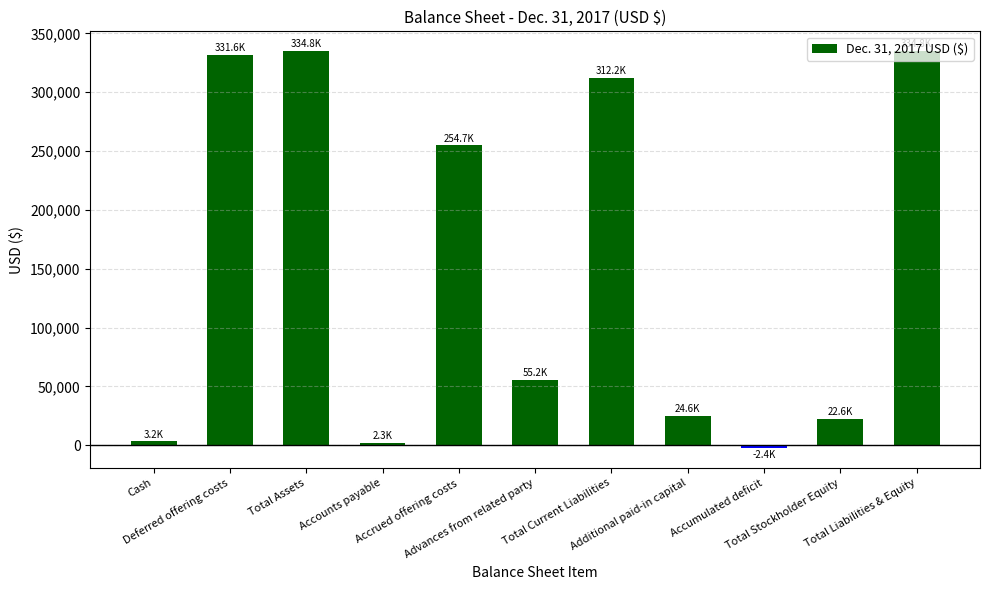

What is the average value?

152156